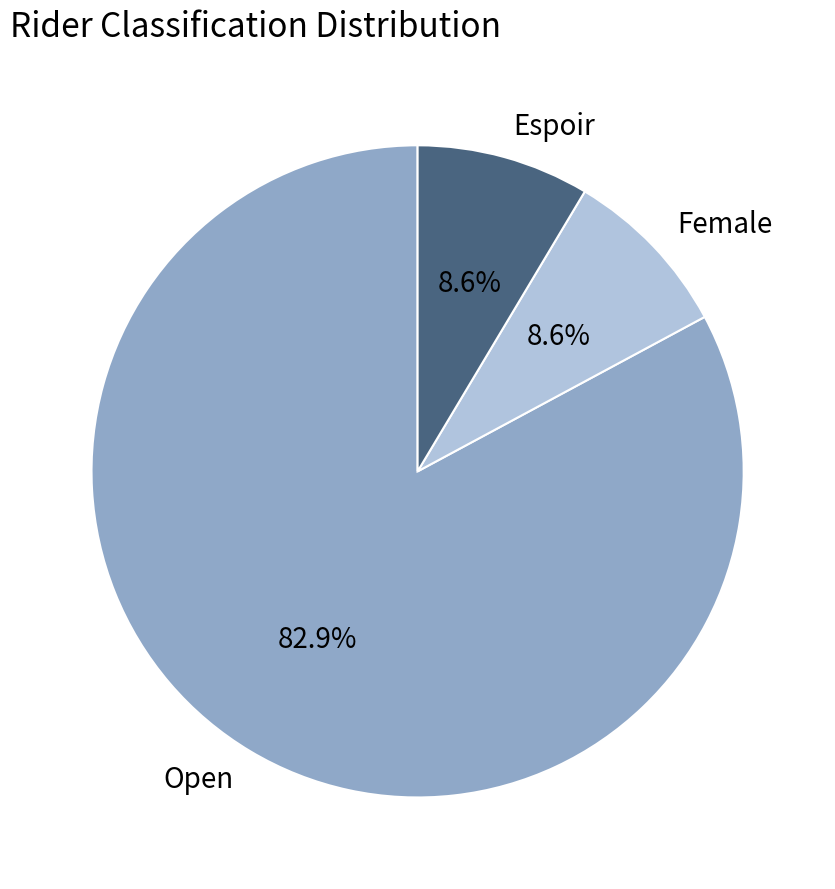

What percentage is the Female slice, to the nearest percent?

9%